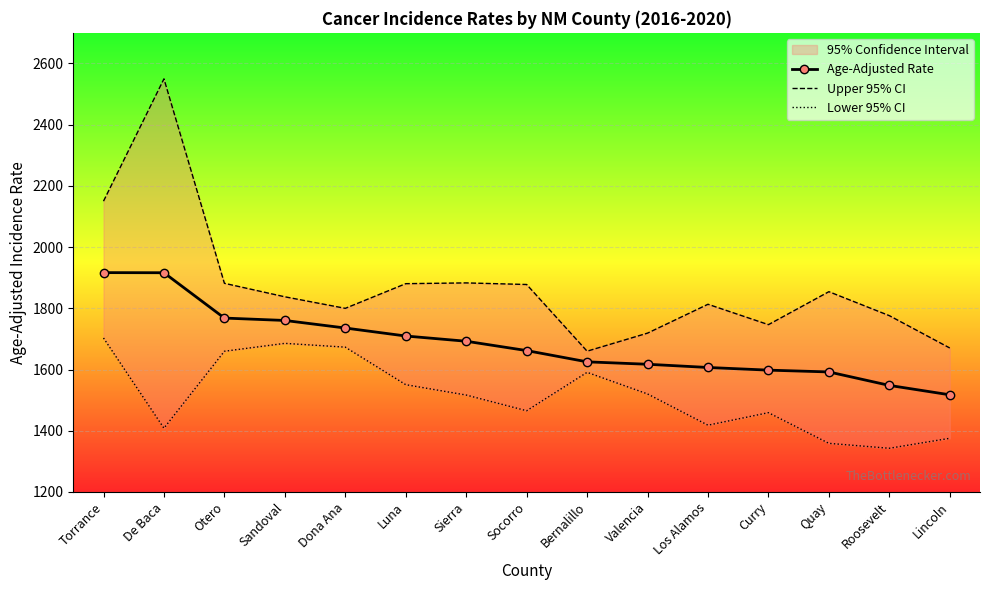

True or false: Upper 95% CI and Age-Adjusted Rate intersect in this chart.

False